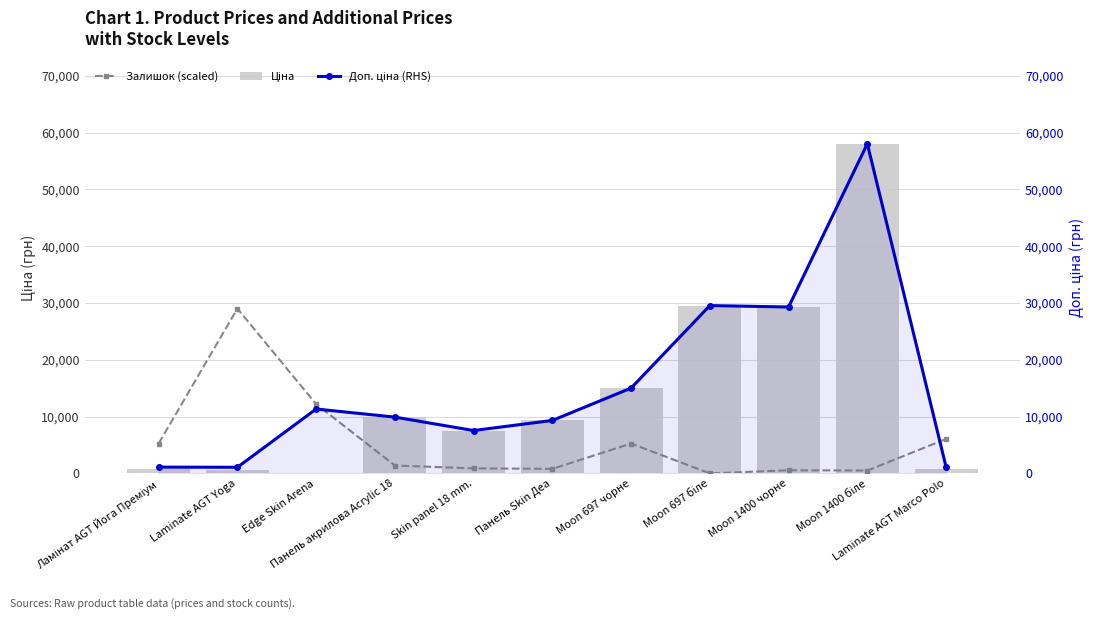

Reading right to left, list all the values displayed in this chart.

Залишок (scaled): Laminate AGT Marco Polo=6056.0	Moon 1400 біле=504.7	Moon 1400 чорне=546.7	Moon 697 біле=0.0	Moon 697 чорне=5257.0	Панель Skin Деа=799.1	Skin panel 18 mm.=883.2	Панель акрилова Acrylic 18=1387.8	Edge Skin Arena=12196.2	Laminate AGT Yoga=29018.5	Ламінат AGT Йога Преміум=5257.0
Ціна: Laminate AGT Marco Polo=842.8	Moon 1400 біле=58037.0	Moon 1400 чорне=29294.9	Moon 697 біле=29548.9	Moon 697 чорне=15019.2	Панель Skin Деа=9321.4	Skin panel 18 mm.=7545.9	Панель акрилова Acrylic 18=9908.5	Edge Skin Arena=113.3	Laminate AGT Yoga=586.0	Ламінат AGT Йога Преміум=813.0
Доп. ціна (RHS): Laminate AGT Marco Polo=1142.1	Moon 1400 біле=58037.0	Moon 1400 чорне=29294.9	Moon 697 біле=29548.9	Moon 697 чорне=15019.2	Панель Skin Деа=9321.4	Skin panel 18 mm.=7545.9	Панель акрилова Acrylic 18=9908.5	Edge Skin Arena=11334.0	Laminate AGT Yoga=1074.5	Ламінат AGT Йога Преміум=1101.8